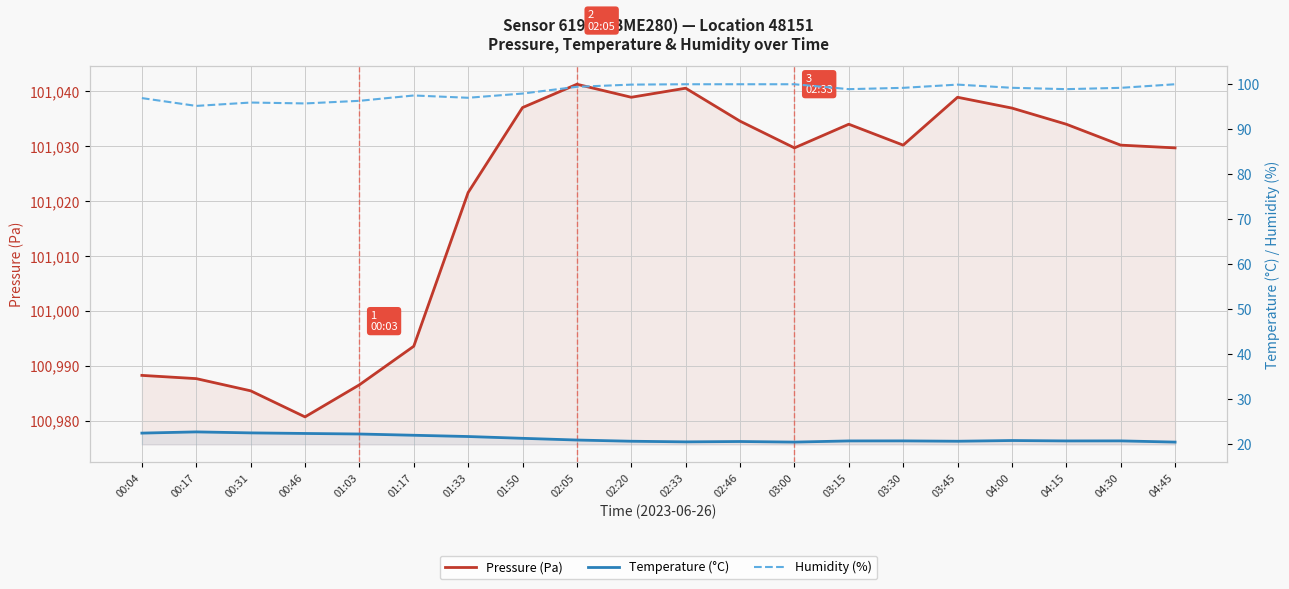

What is the sum of the Humidity (%) values at 01:03 and 04:15?

195.2